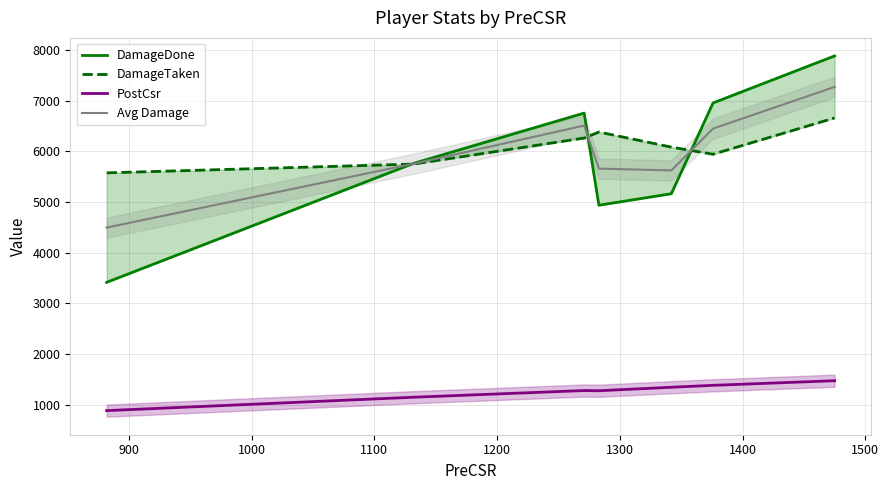

What is the difference between the second highest and minimum values in the DamageDone series?

3541.0